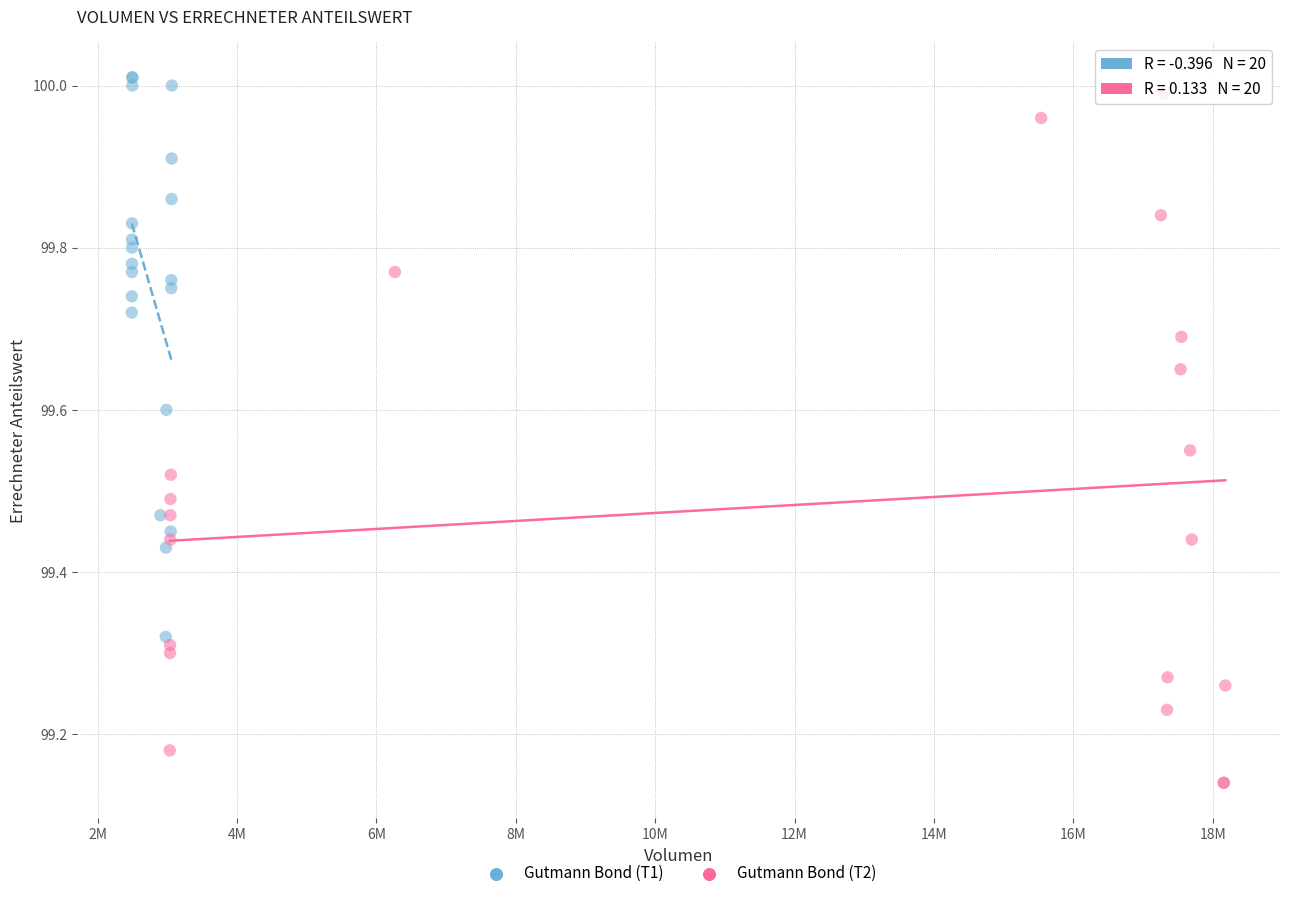

Which series has the largest Y range (max minus min)?

Gutmann Bond (T2)